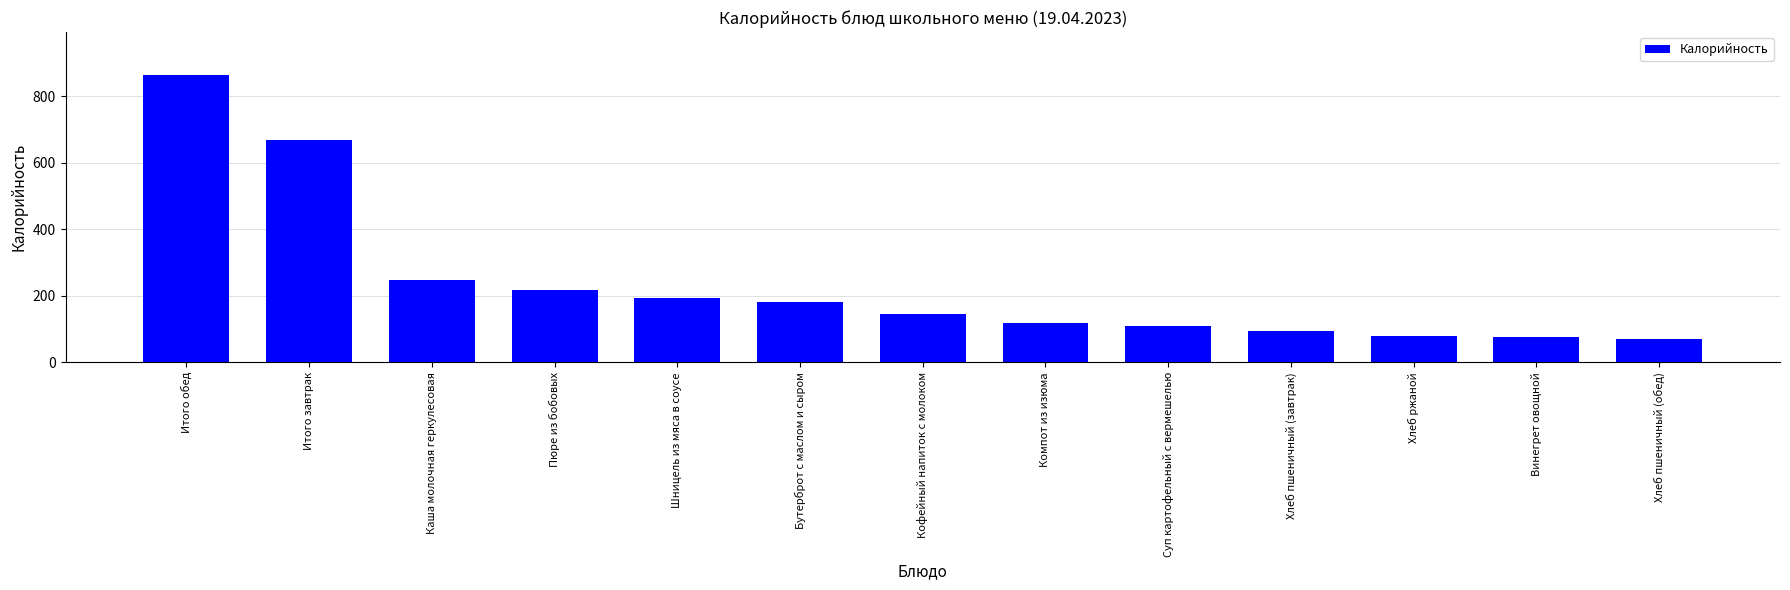

What position from the right is Шницель из мяса в соусе?

9